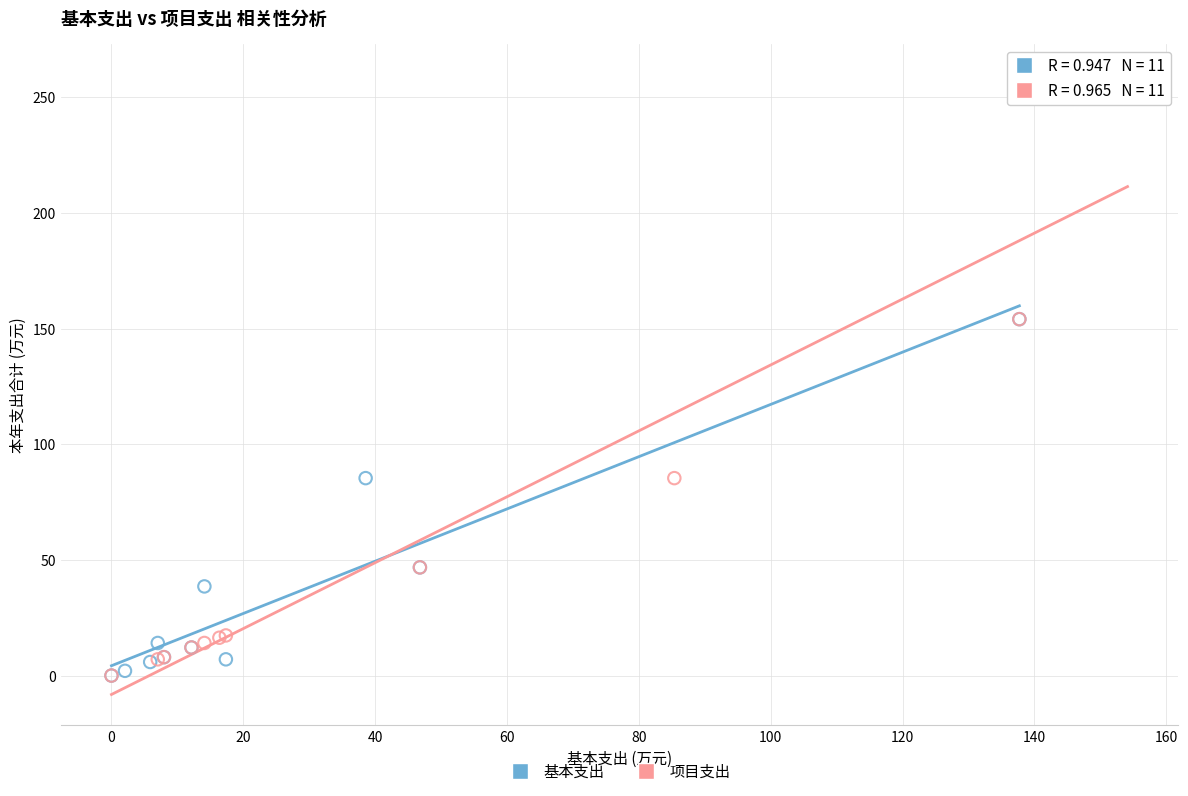

Which series reaches the maximum Y coordinate?

项目支出